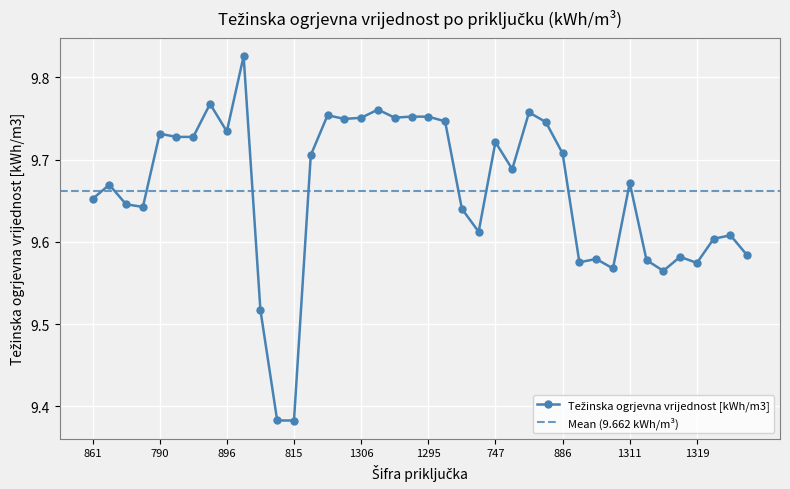

How many values are between 9 and 10?

40